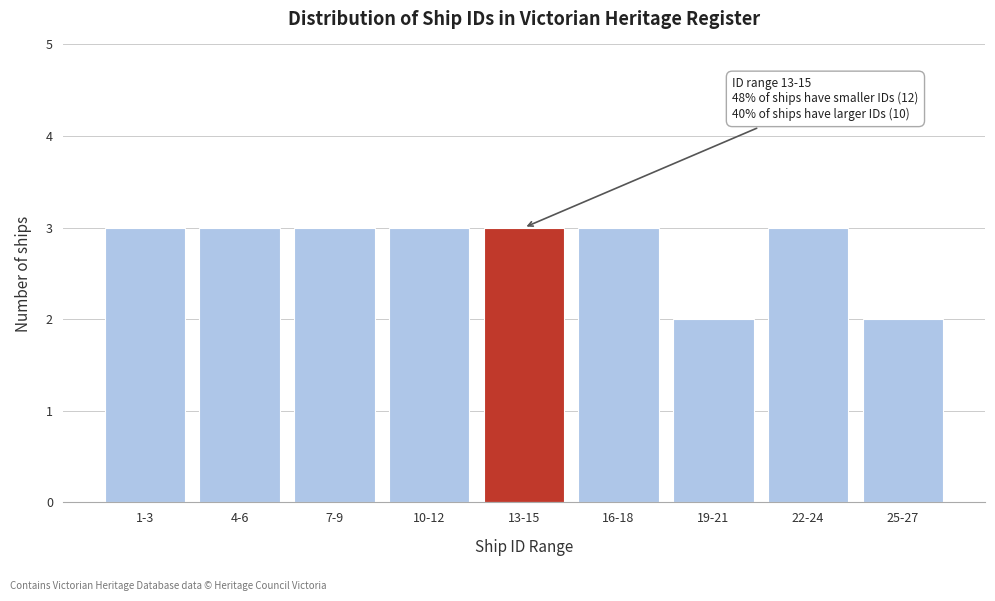

Reading left to right, extract all data points from this chart.

1-3=3	4-6=3	7-9=3	10-12=3	13-15=3	16-18=3	19-21=2	22-24=3	25-27=2